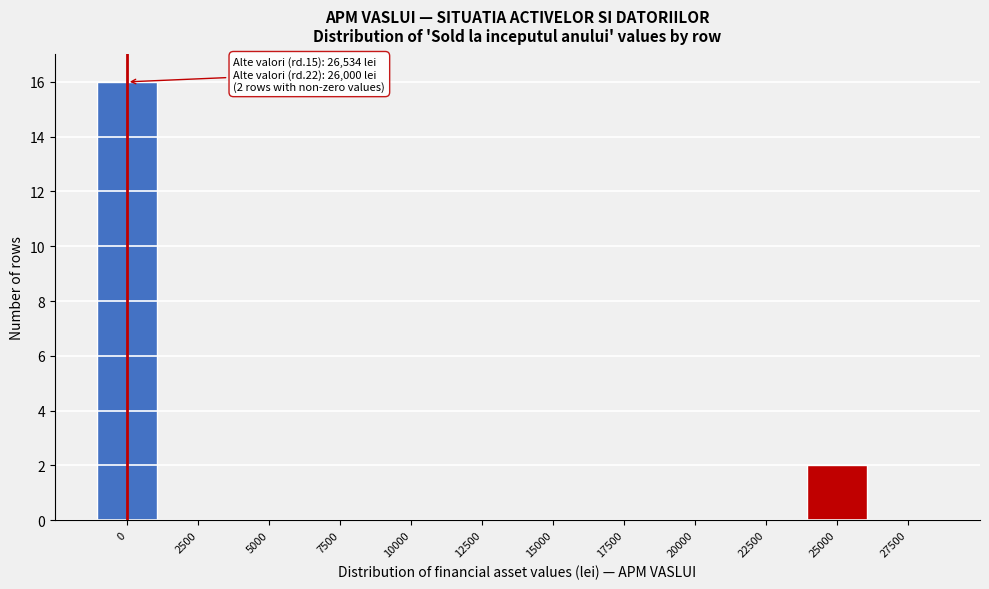

Reading left to right, transcribe all the data shown in this chart.

0=16	2500=0	5000=0	7500=0	10000=0	12500=0	15000=0	17500=0	20000=0	22500=0	25000=2	27500=0